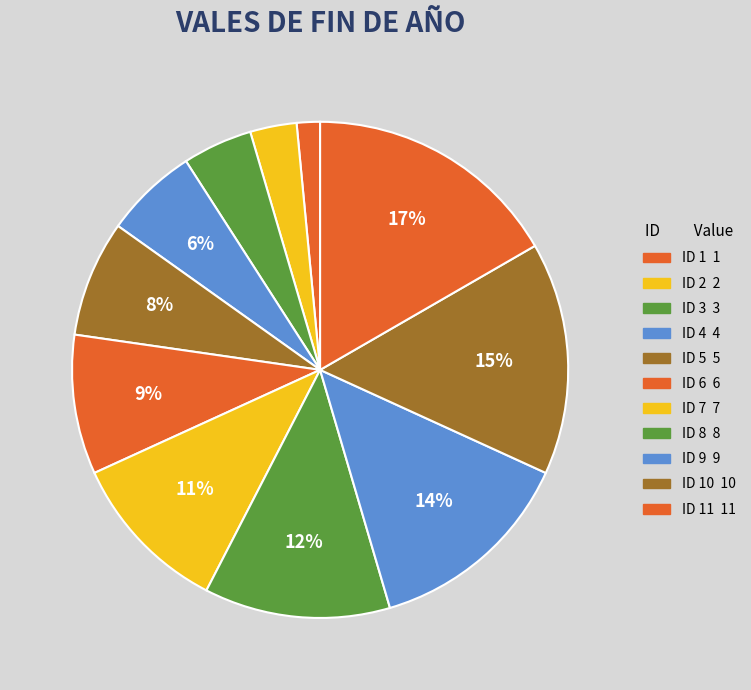

How many segments does this pie chart have?

11